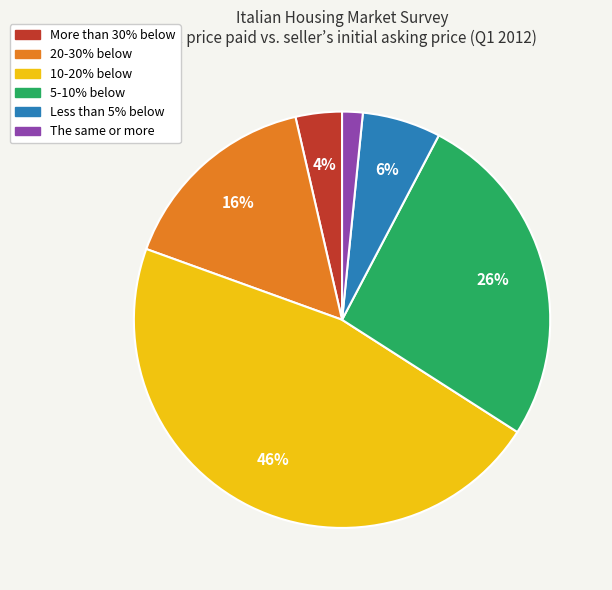

To the nearest percent, what portion does More than 30% below represent?

4%